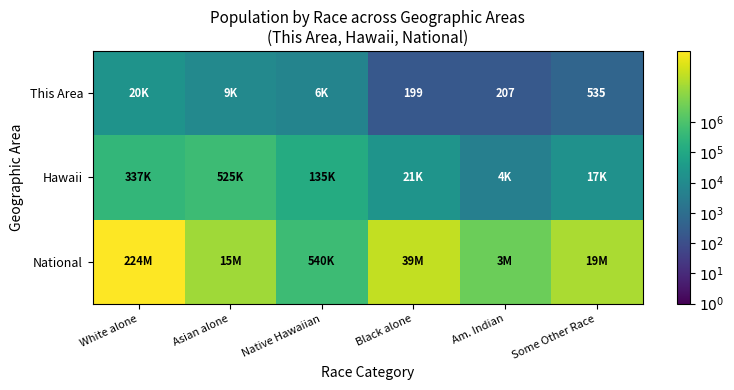

List the labels in order of National value, largest first.

White alone, Black alone, Some Other Race, Asian alone, Am. Indian, Native Hawaiian